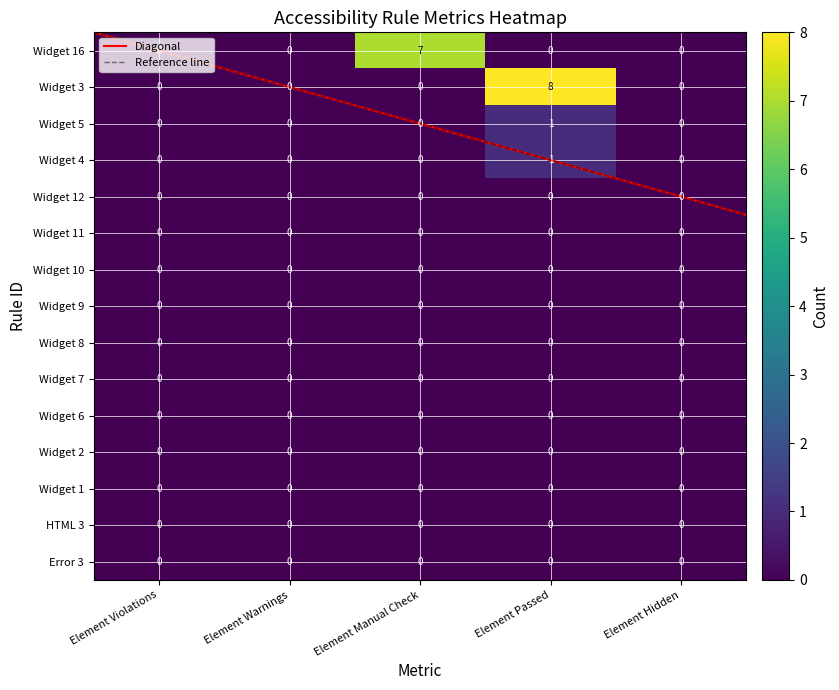

Reading left to right, list all the values displayed in this chart.

Widget 16: 0	0	7	0	0
Widget 3: 0	0	0	8	0
Widget 5: 0	0	0	1	0
Widget 4: 0	0	0	1	0
Widget 12: 0	0	0	0	0
Widget 11: 0	0	0	0	0
Widget 10: 0	0	0	0	0
Widget 9: 0	0	0	0	0
Widget 8: 0	0	0	0	0
Widget 7: 0	0	0	0	0
Widget 6: 0	0	0	0	0
Widget 2: 0	0	0	0	0
Widget 1: 0	0	0	0	0
HTML 3: 0	0	0	0	0
Error 3: 0	0	0	0	0